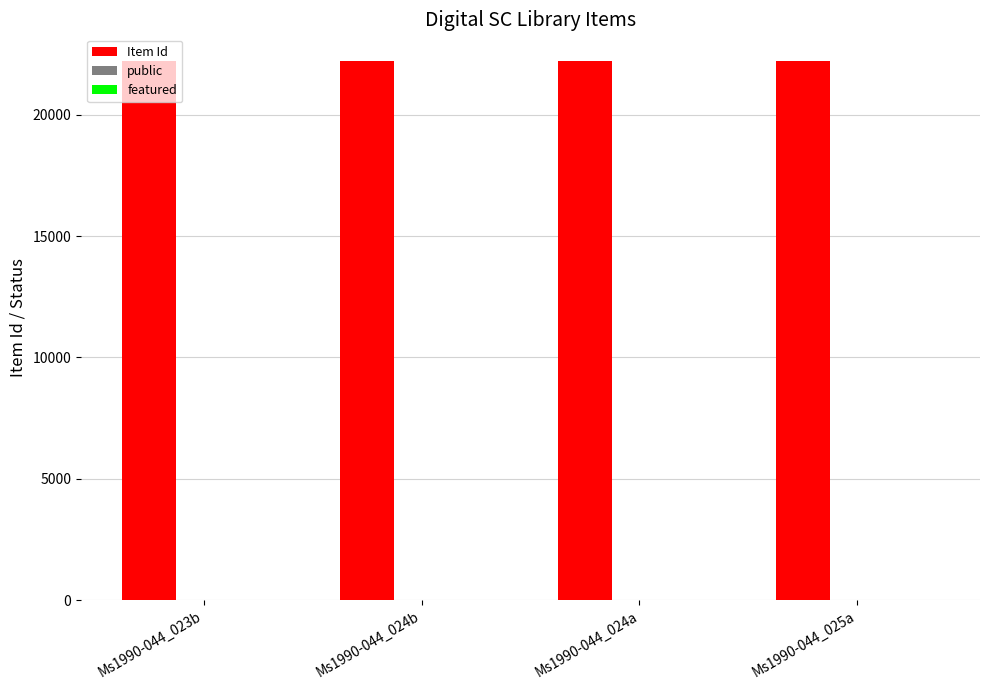

Which series has the largest total across all categories?

Item Id